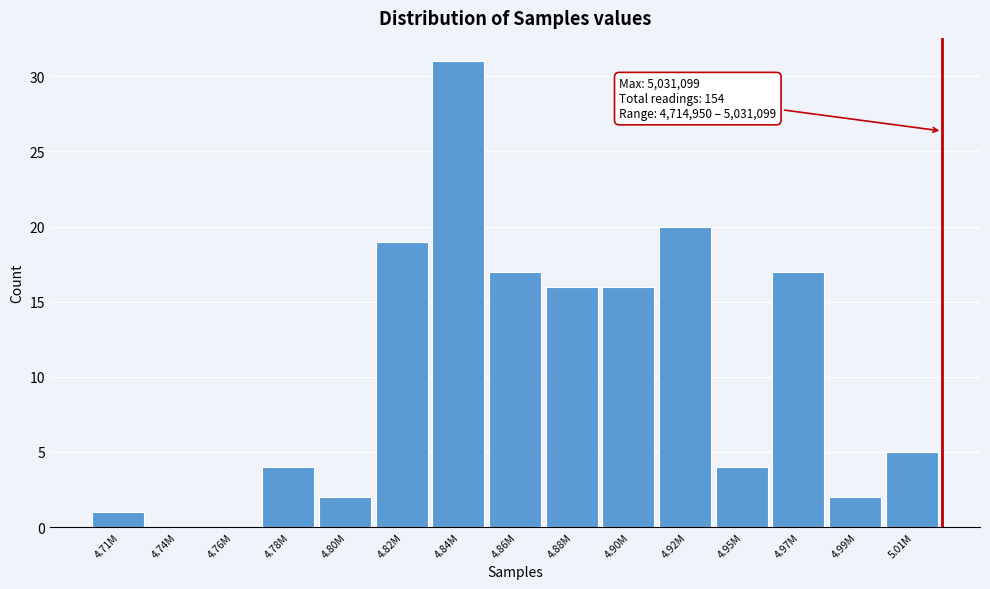

Reading left to right, extract all data points from this chart.

4.71M=1	4.74M=0	4.76M=0	4.78M=4	4.80M=2	4.82M=19	4.84M=31	4.86M=17	4.88M=16	4.90M=16	4.92M=20	4.95M=4	4.97M=17	4.99M=2	5.01M=5